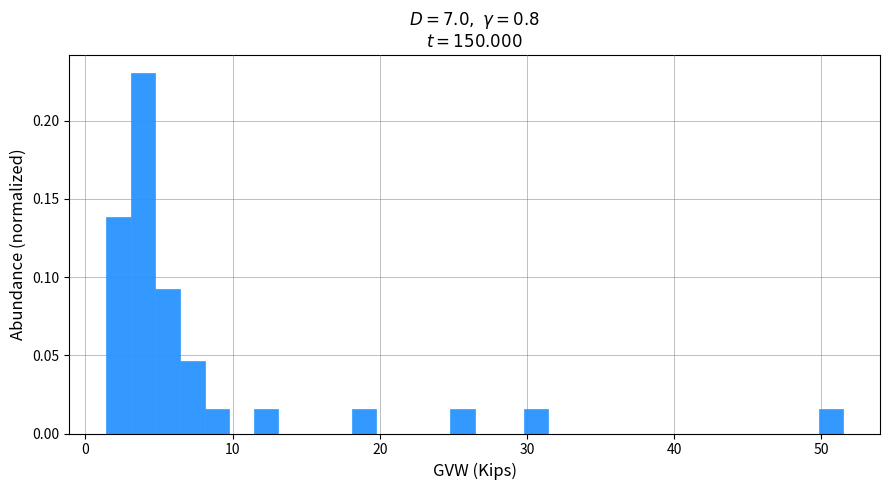

Read against the x-axis, roughly where is the centre of the tallest bar?

4